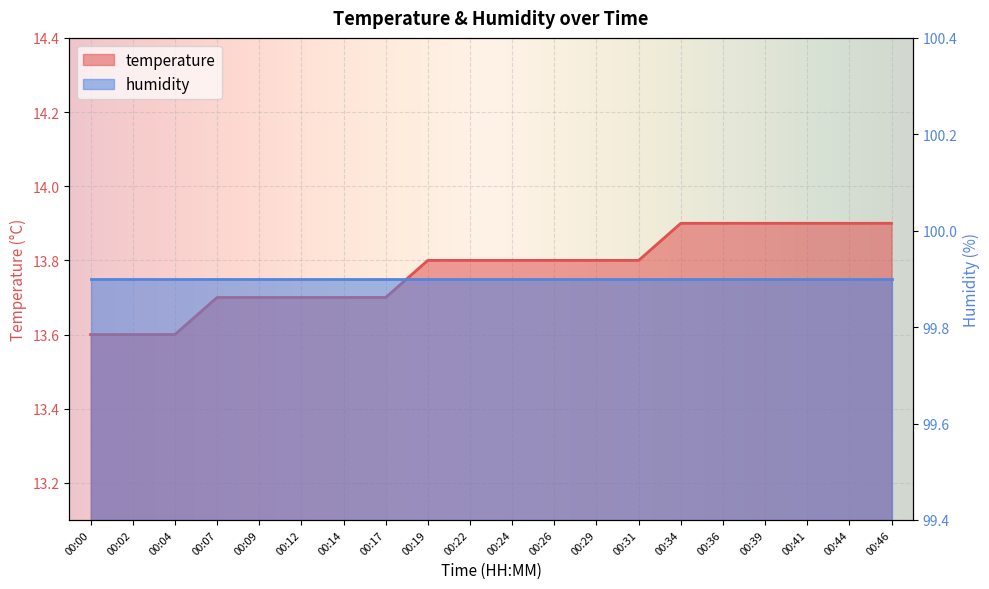

Is it true that the value at 00:00 is 4.2?

False